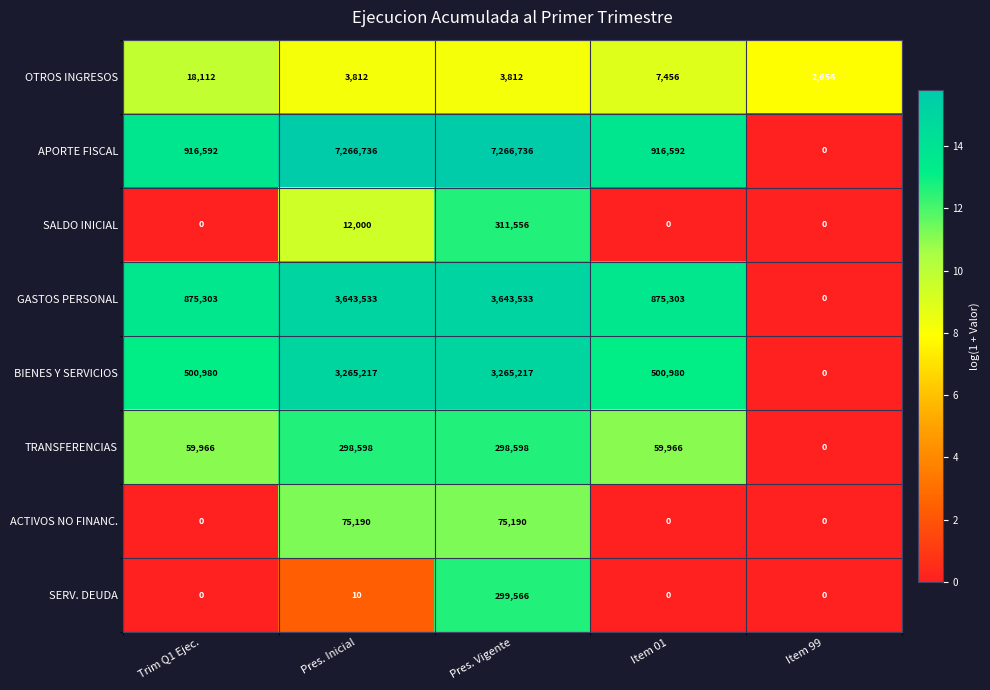

What is the difference between the APORTE FISCAL values at Pres. Vigente and Item 99?

7266736